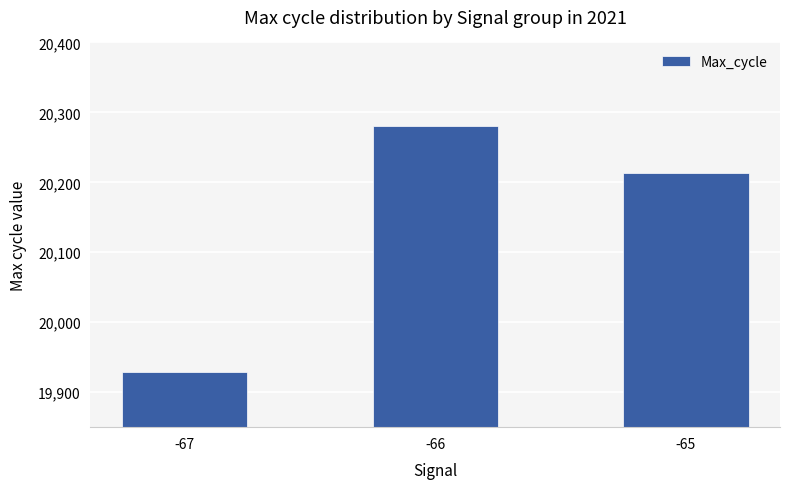

What is the sum of the values at -67 and -65?

40143